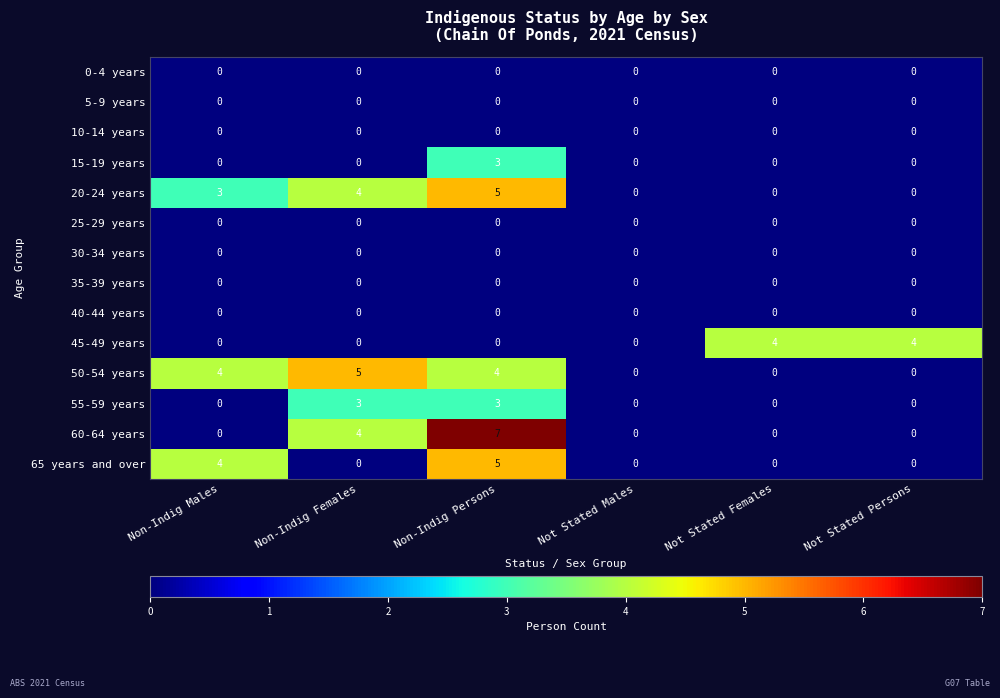

At which category is the sum across all series the highest?

Non-Indig Persons